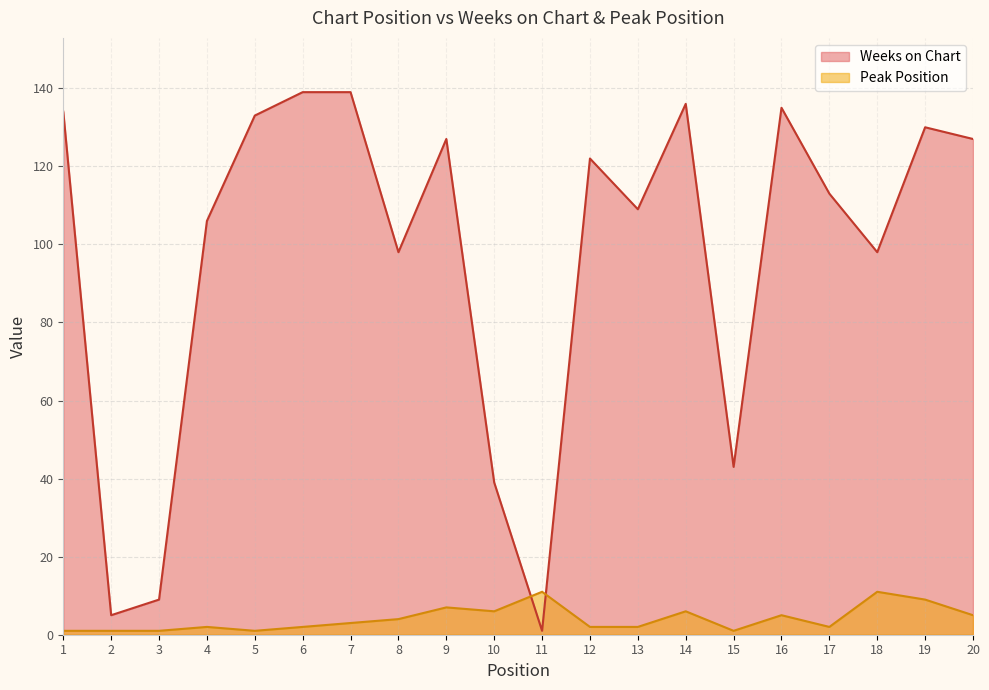

What is the difference between the maximum and minimum values in the Weeks on Chart series?

138